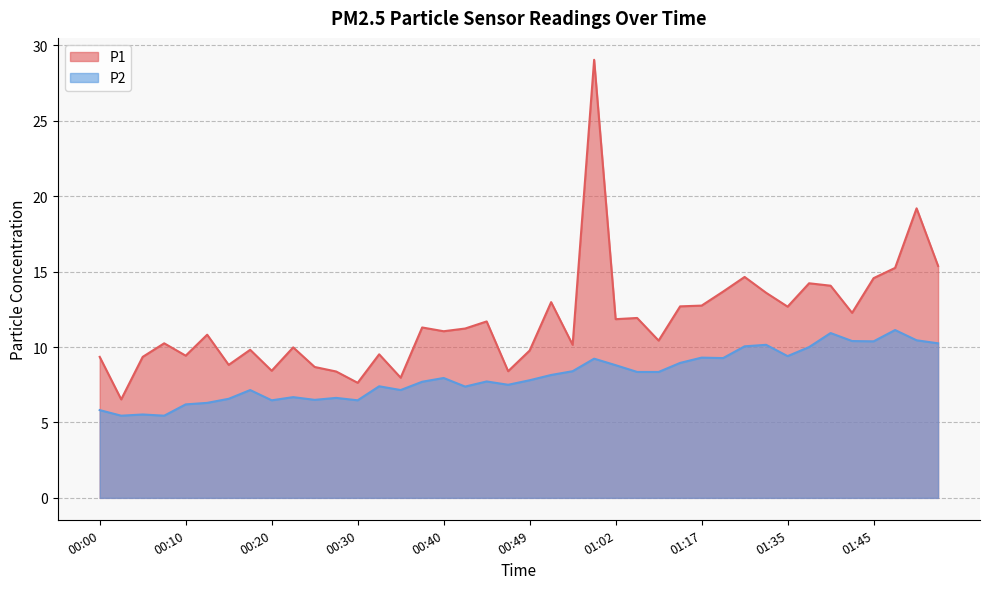

At which label does P2 first exceed 7?

00:17